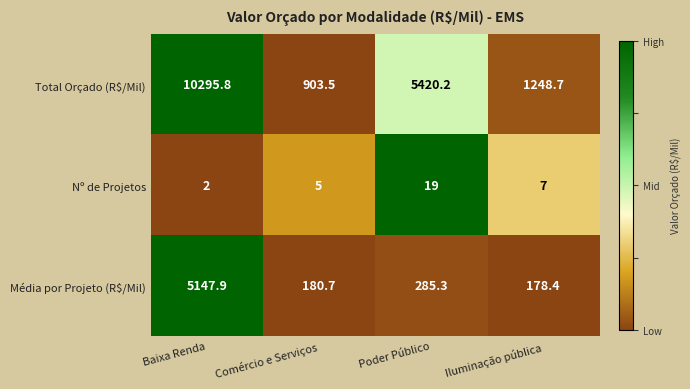

Which category has the highest value across all series?

Baixa Renda